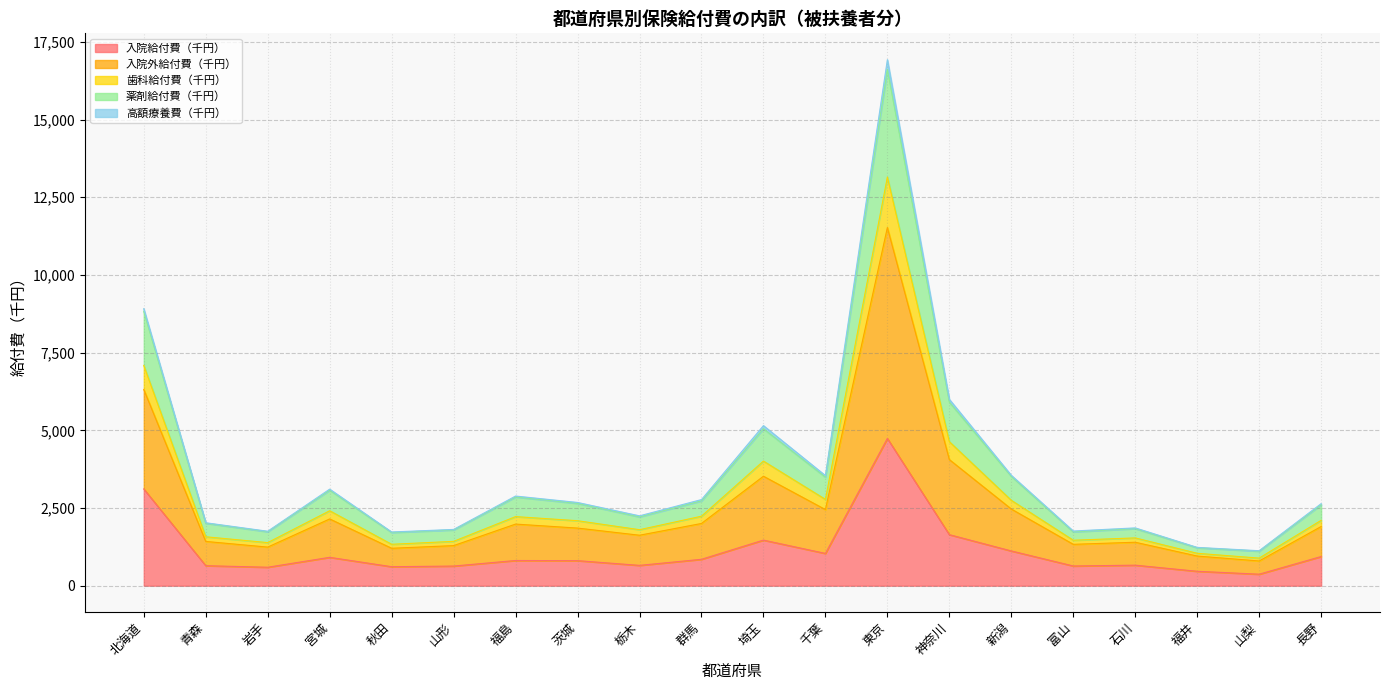

At which label is 入院給付費（千円） closest to 2554?

北海道